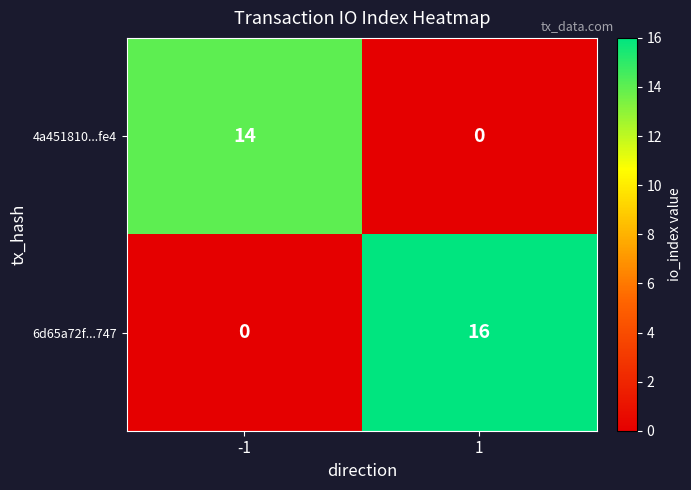

What is the difference between the highest and lowest values at -1?

14